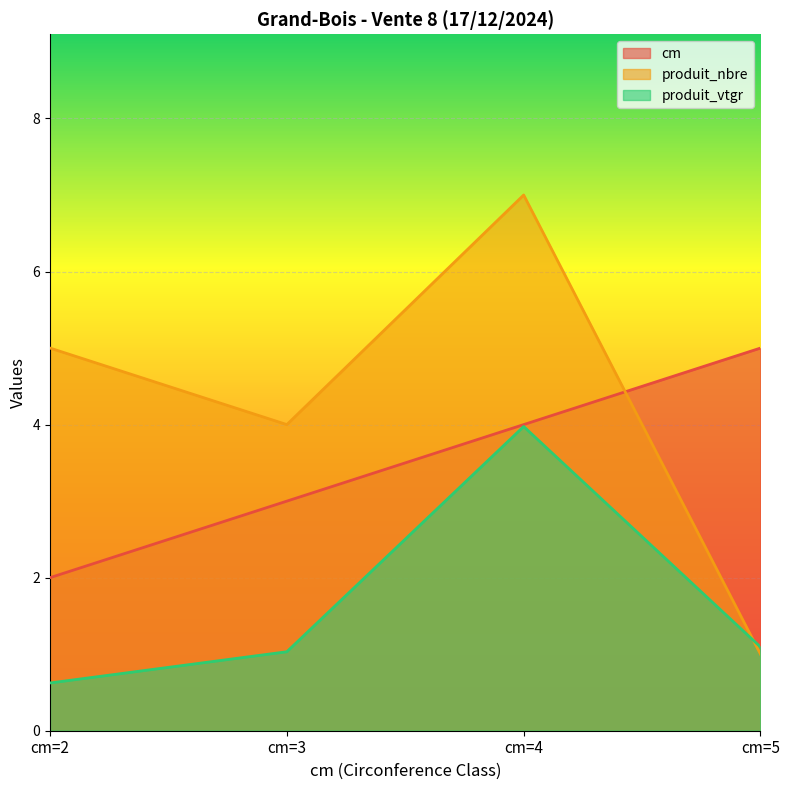

The value of cm at cm=3 is 3.0. True or false?

True